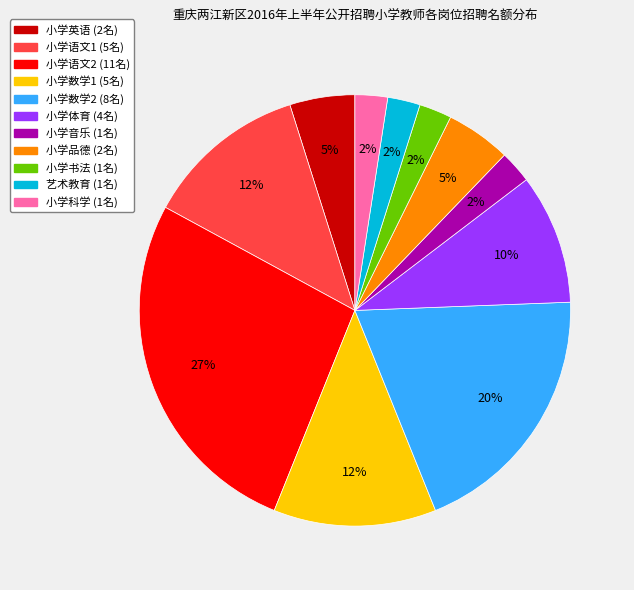

To the nearest percent, what is the combined percentage of 小学体育 and 小学音乐?

12%